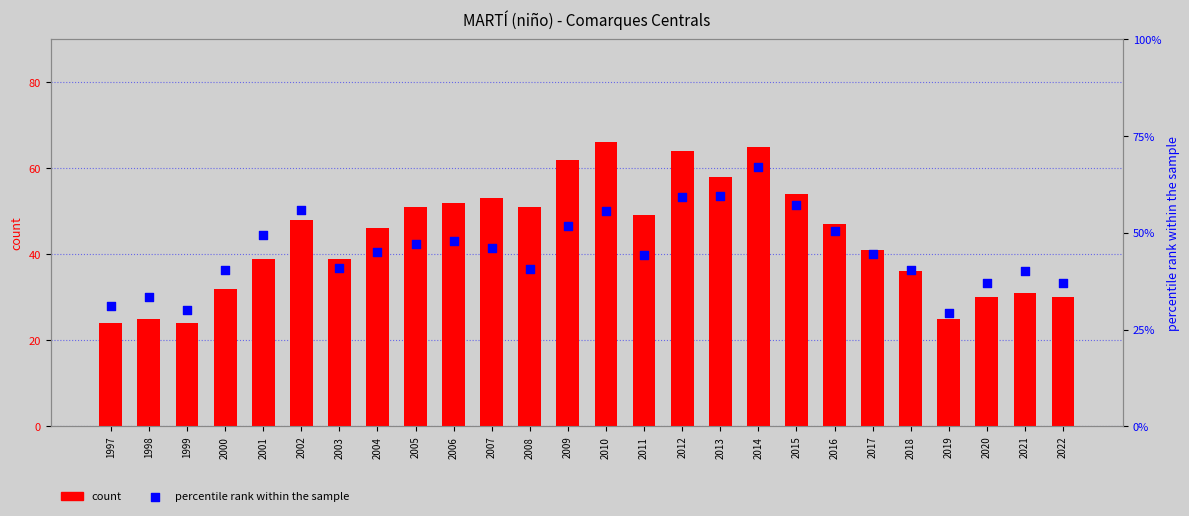

What are all the series names shown in the legend?

count, percentile rank within the sample